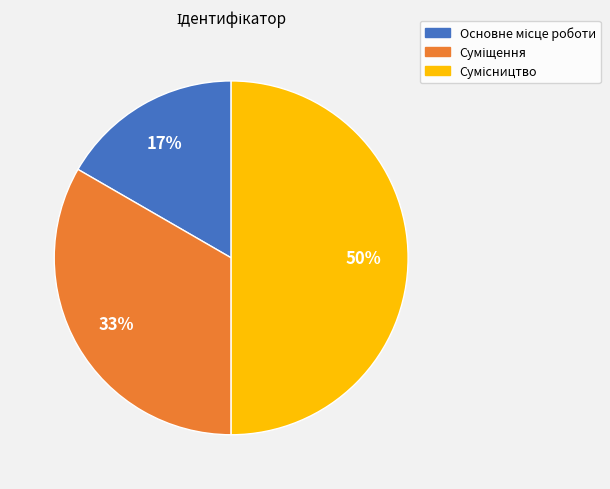

To the nearest percent, what is the difference between the largest and smallest slice percentages?

33%